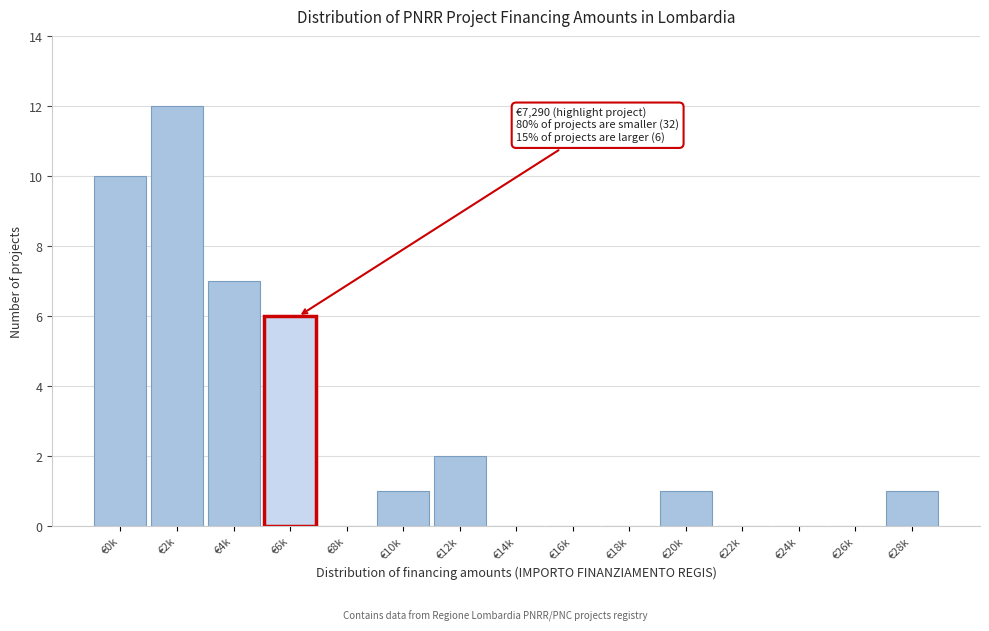

Reading left to right, transcribe all the data shown in this chart.

€0k=10	€2k=12	€4k=7	€6k=6	€8k=0	€10k=1	€12k=2	€14k=0	€16k=0	€18k=0	€20k=1	€22k=0	€24k=0	€26k=0	€28k=1